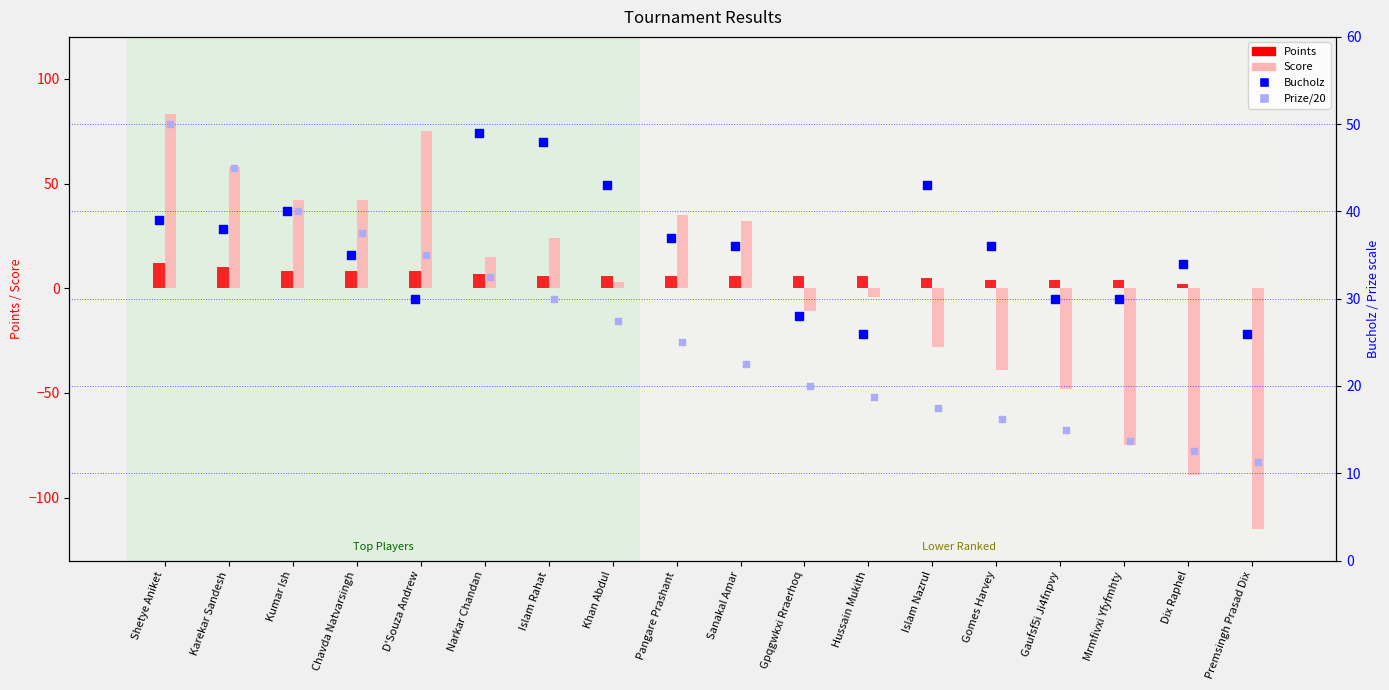

What is the total value across all series at Gaufsf5i Ji4fnpvy?

1.0